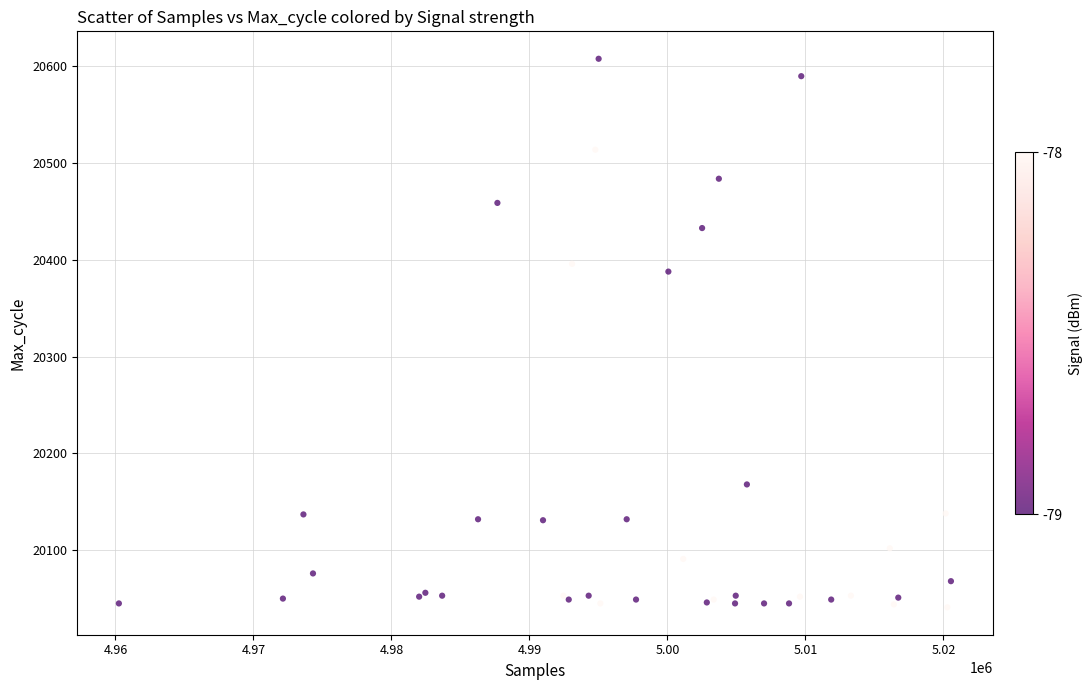

What Y value in the scatter plot is closest to 20324?

20388